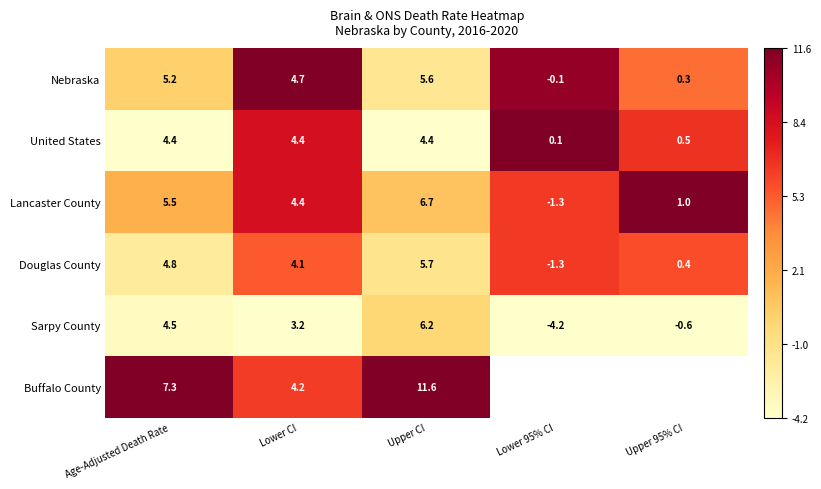

At which label does Lancaster County first exceed 4?

Age-Adjusted Death Rate